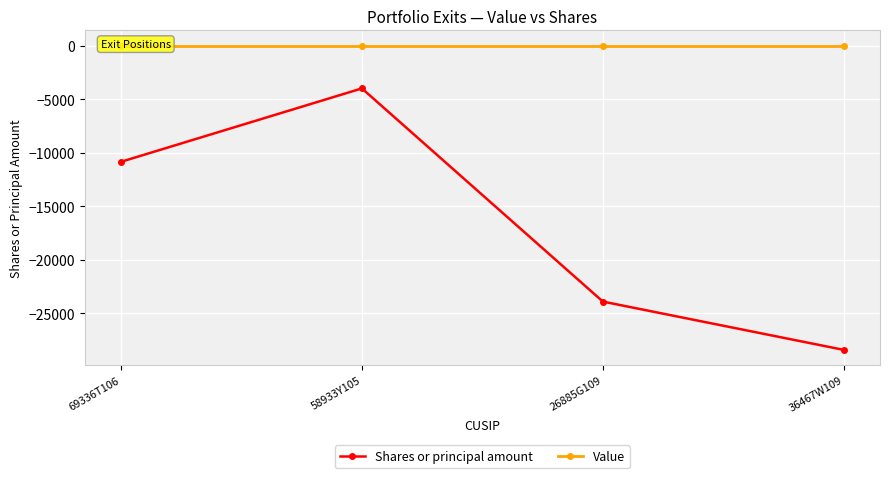

Reading left to right, list all the values displayed in this chart.

Shares or principal amount: -10860	-4000	-23922	-28437
Value: 0	0	0	0